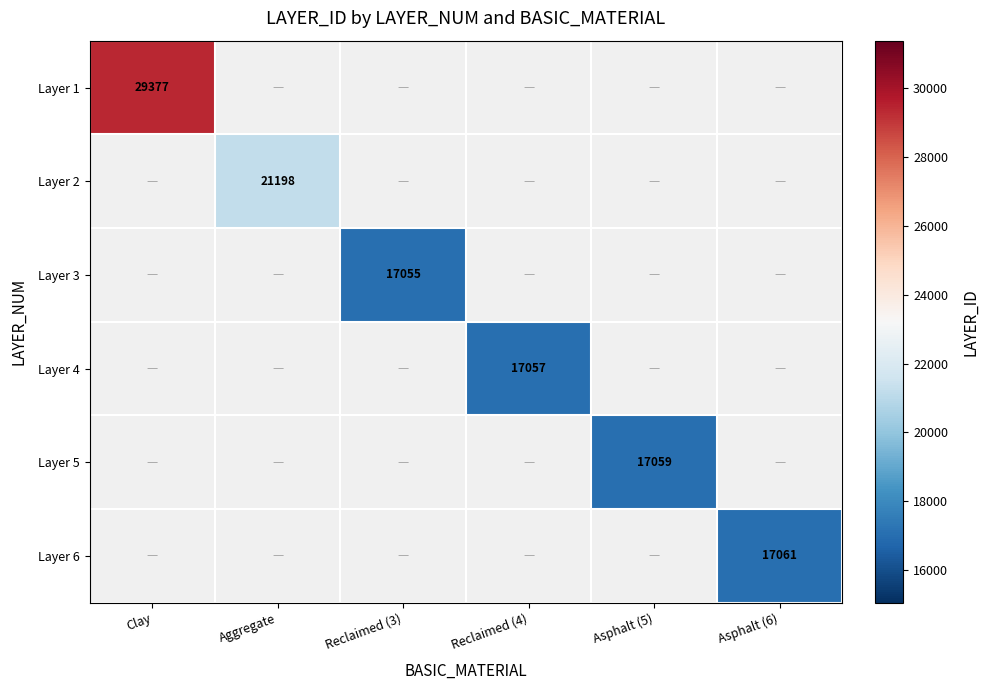

What is the greatest value displayed?

29377.0